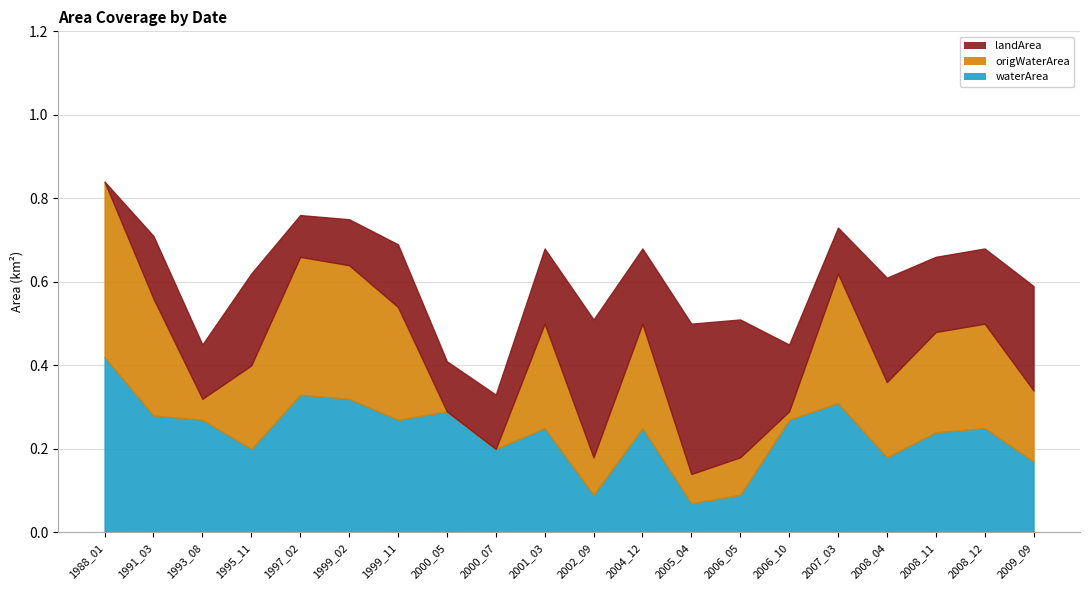

Which category has the highest value in the waterArea series?

1988_01